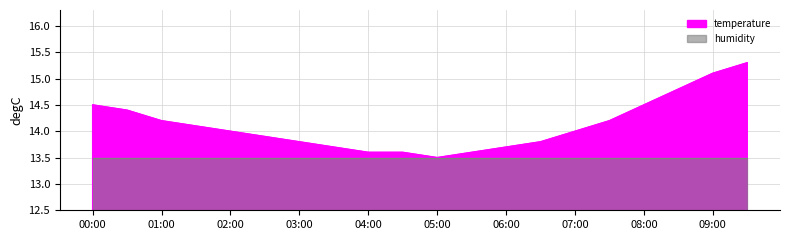

What is the change in value from 00:00 to 05:30?

-0.9